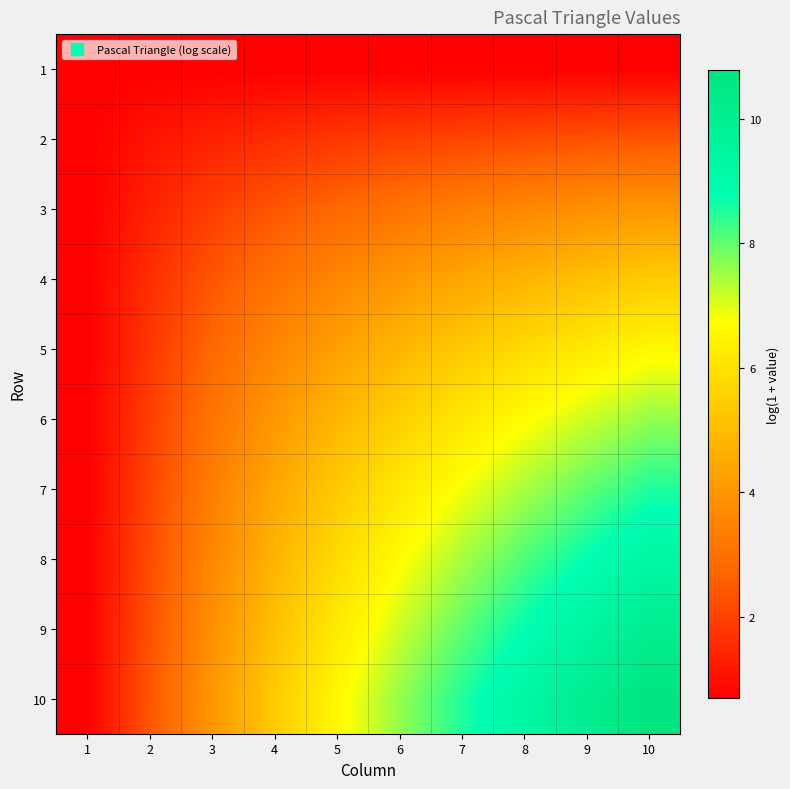

Reading left to right, extract all data points from this chart.

1: 1=0.7	2=0.7	3=0.7	4=0.7	5=0.7	6=0.7	7=0.7	8=0.7	9=0.7	10=0.7
2: 1=0.7	2=1.1	3=1.4	4=1.6	5=1.8	6=1.9	7=2.1	8=2.2	9=2.3	10=2.4
3: 1=0.7	2=1.4	3=1.9	4=2.4	5=2.8	6=3.1	7=3.4	8=3.6	9=3.8	10=4.0
4: 1=0.7	2=1.6	3=2.4	4=3.0	5=3.6	6=4.0	7=4.4	8=4.8	9=5.1	10=5.4
5: 1=0.7	2=1.8	3=2.8	4=3.6	5=4.3	6=4.8	7=5.4	8=5.8	9=6.2	10=6.6
6: 1=0.7	2=1.9	3=3.1	4=4.0	5=4.8	6=5.5	7=6.1	8=6.7	9=7.2	10=7.6
7: 1=0.7	2=2.1	3=3.4	4=4.4	5=5.4	6=6.1	7=6.8	8=7.4	9=8.0	10=8.5
8: 1=0.7	2=2.2	3=3.6	4=4.8	5=5.8	6=6.7	7=7.4	8=8.1	9=8.8	10=9.3
9: 1=0.7	2=2.3	3=3.8	4=5.1	5=6.2	6=7.2	7=8.0	8=8.8	9=9.5	10=10.1
10: 1=0.7	2=2.4	3=4.0	4=5.4	5=6.6	6=7.6	7=8.5	8=9.3	9=10.1	10=10.8